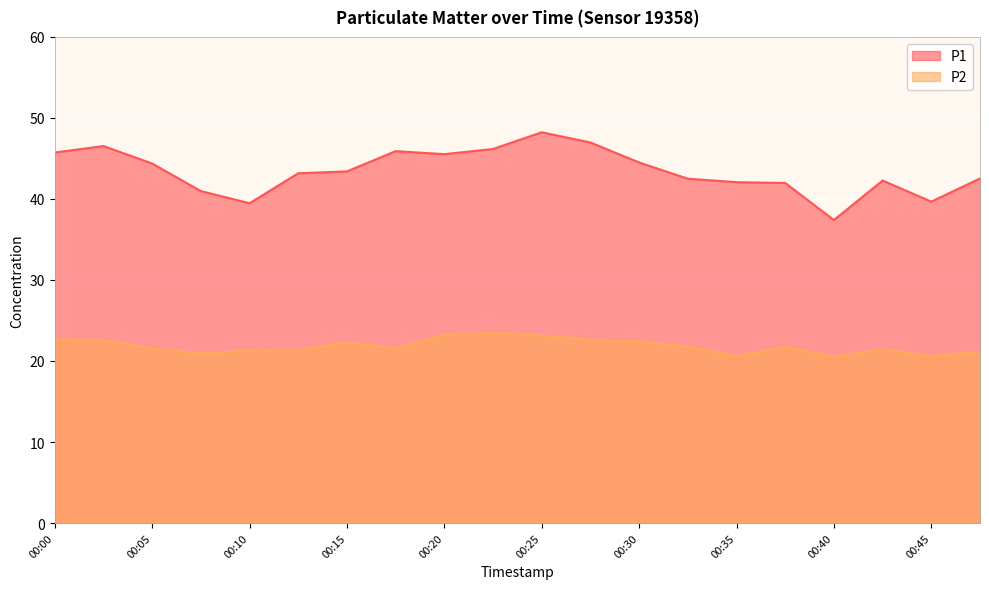

Reading left to right, transcribe all the data shown in this chart.

P1: 45.7	46.5	44.4	41.0	39.5	43.2	43.4	45.9	45.5	46.2	48.2	47.0	44.5	42.5	42.1	42.0	37.4	42.3	39.7	42.5
P2: 22.7	22.6	21.5	20.9	21.3	21.3	22.3	21.6	23.2	23.5	23.1	22.6	22.4	21.8	20.6	21.7	20.5	21.4	20.6	21.1